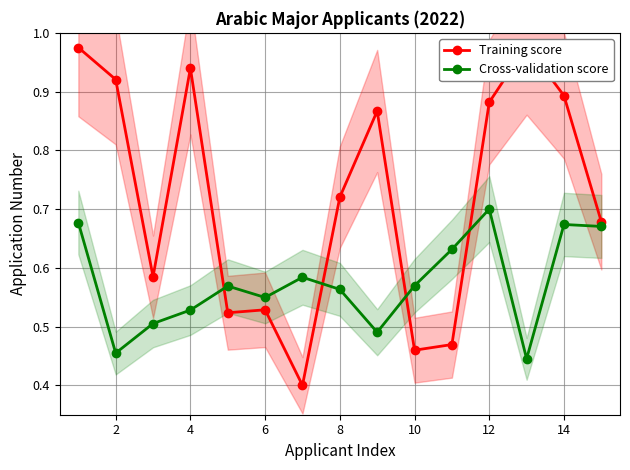

Rank the series by their maximum value, from highest to lowest.

Training score, Cross-validation score